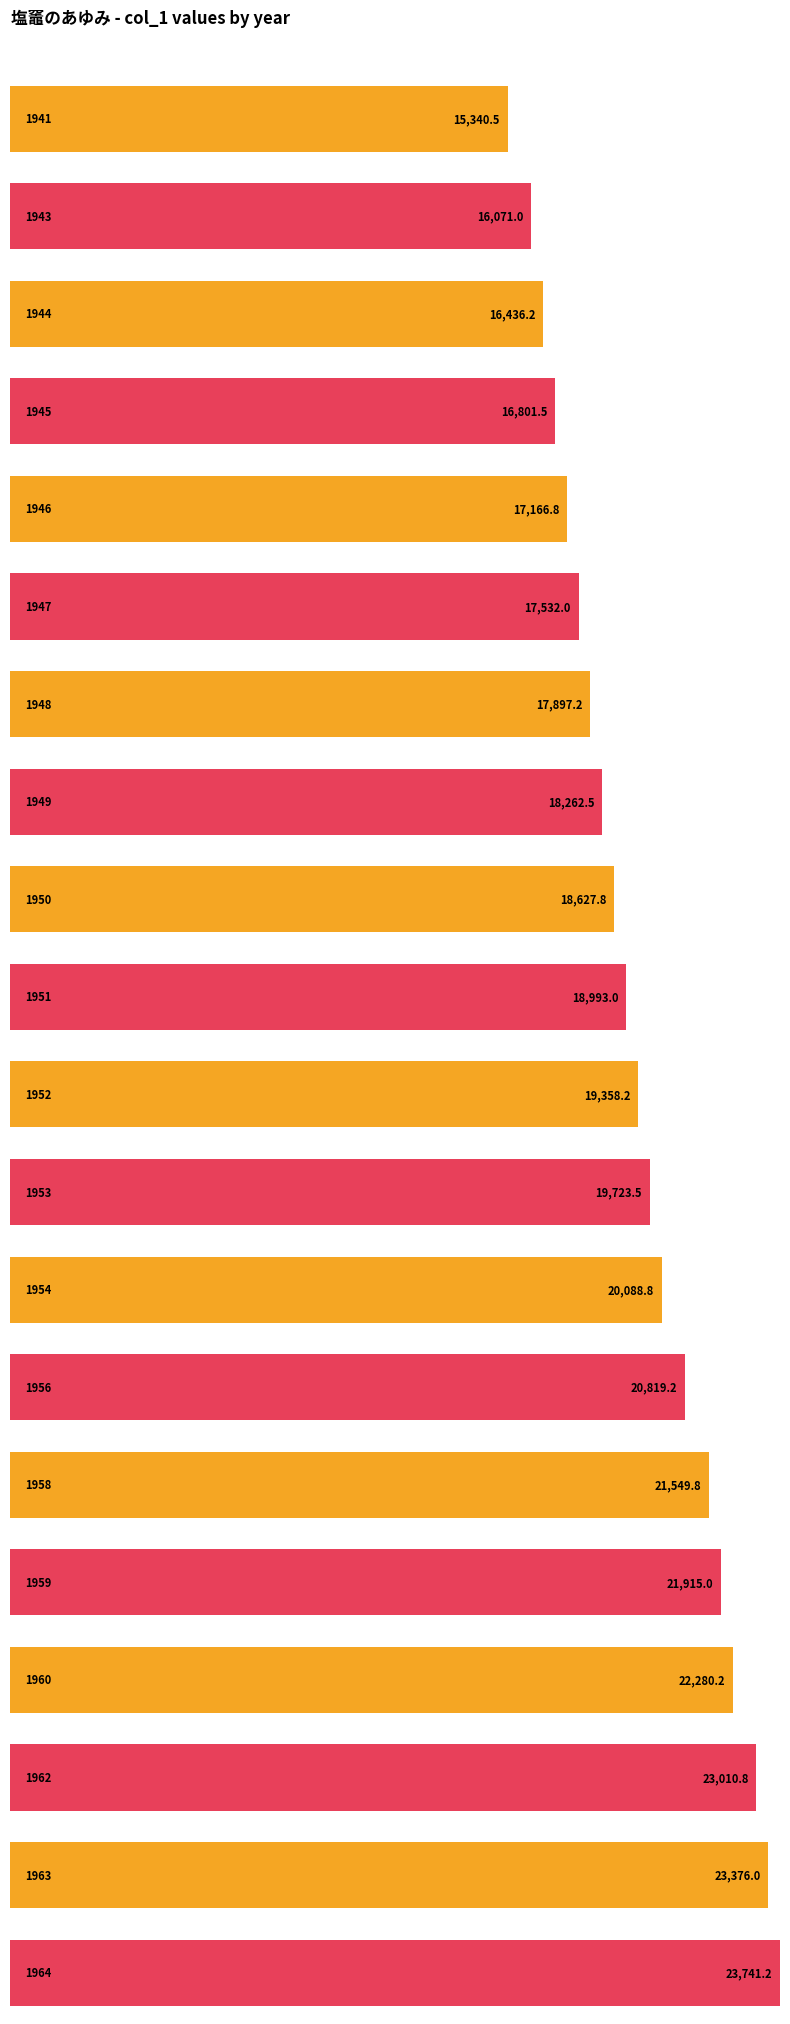

What is the value of the 1st bar from the left?

15340.5